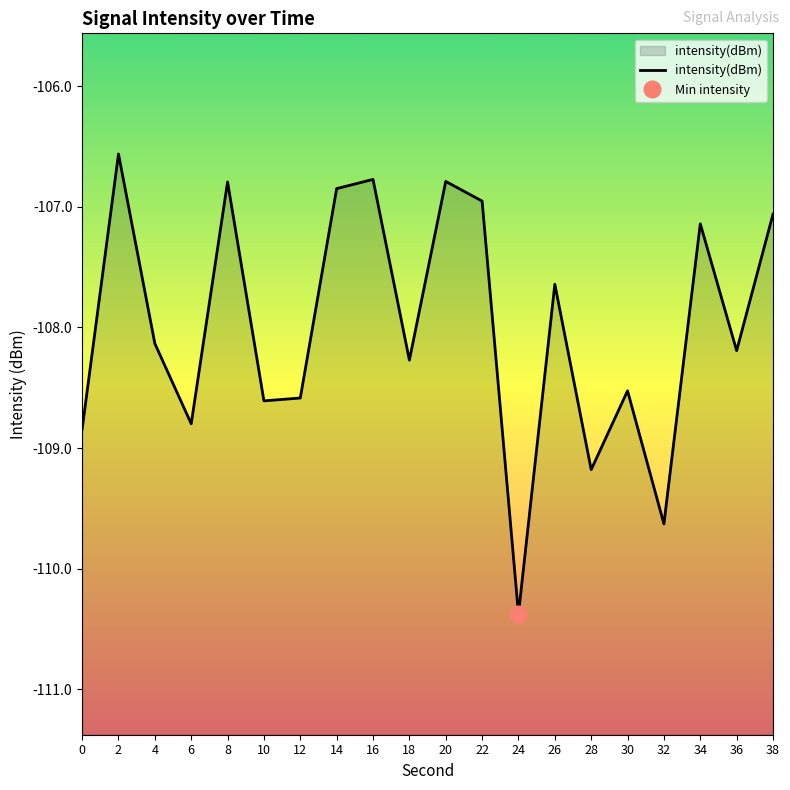

Which category has the lowest value across all series?

24